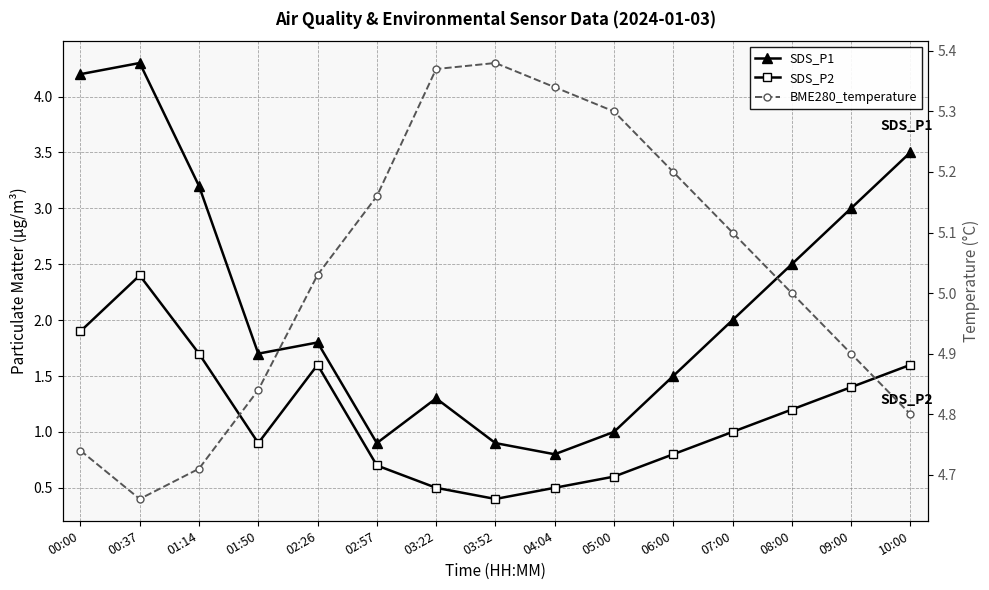

Rank the series by their average value, from highest to lowest.

BME280_temperature, SDS_P1, SDS_P2